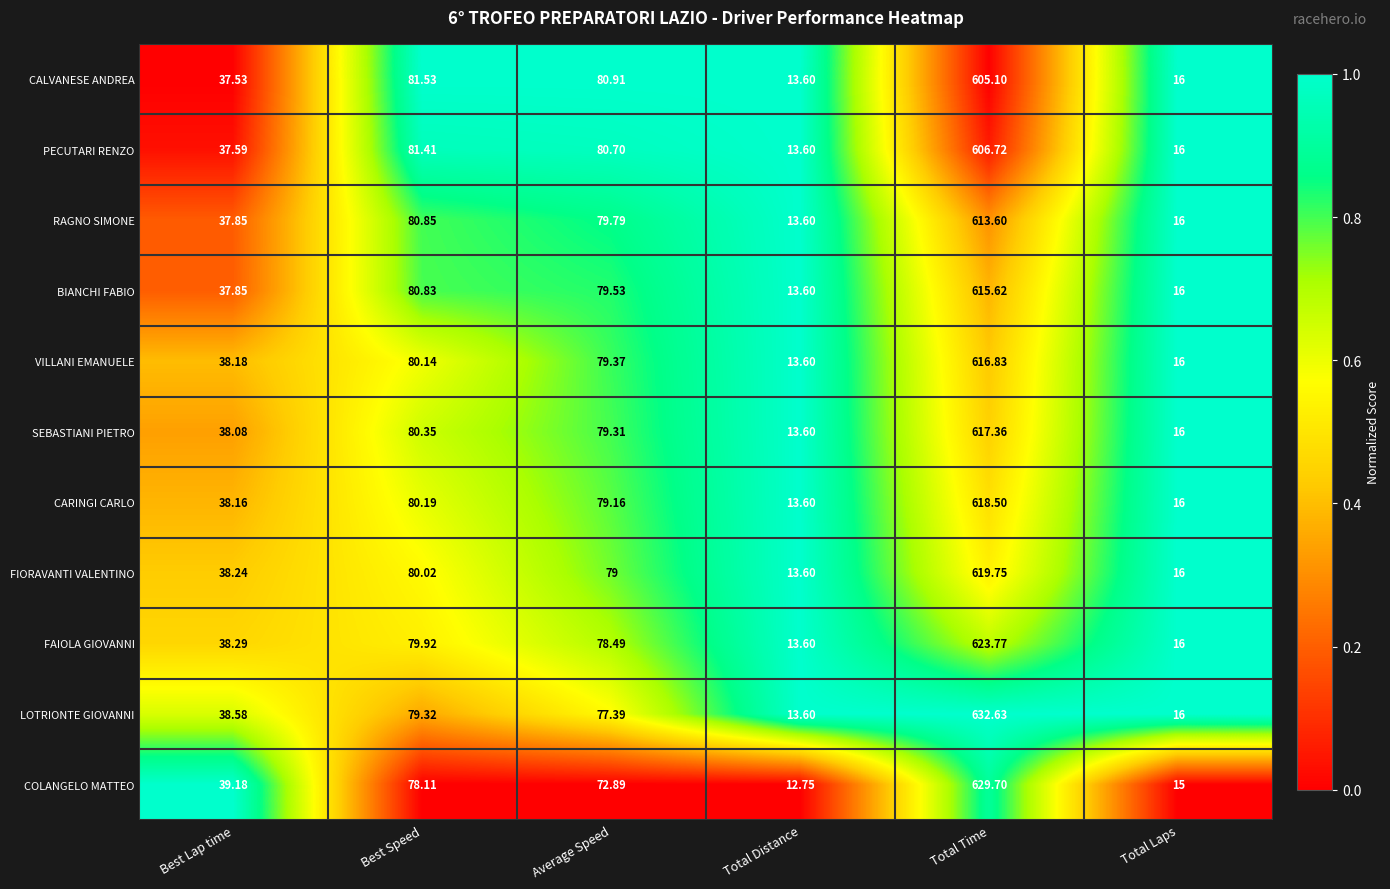

Which category has the highest value in the SEBASTIANI PIETRO series?

Total Time